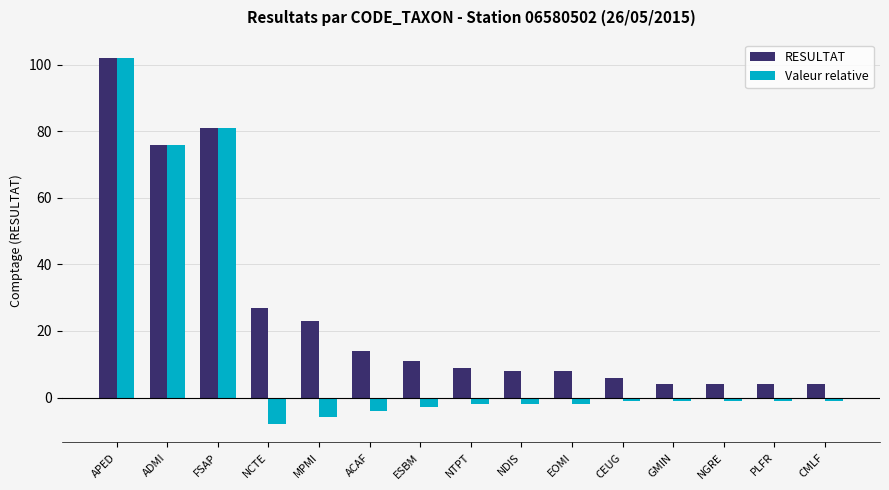

What is the minimum value for Valeur relative?

-8